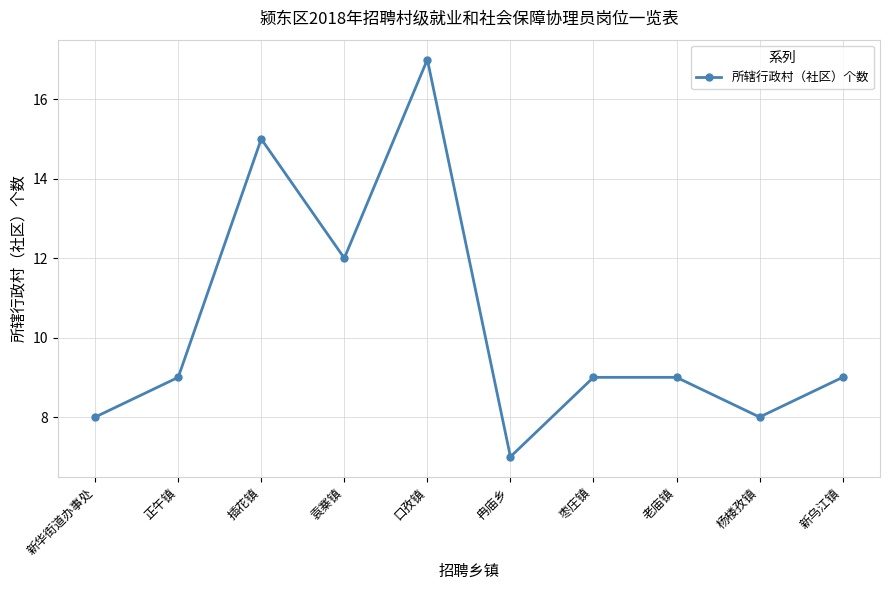

True or false: there are more than 1 points higher than both neighbors.

True